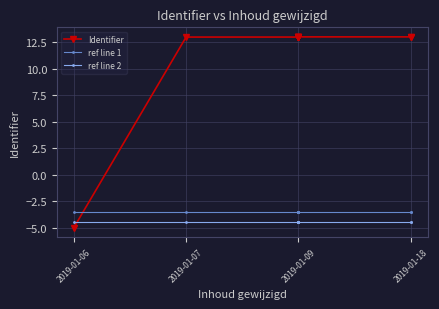

Between 2019-01-07 and 2019-01-09, which series saw the biggest shift?

Identifier